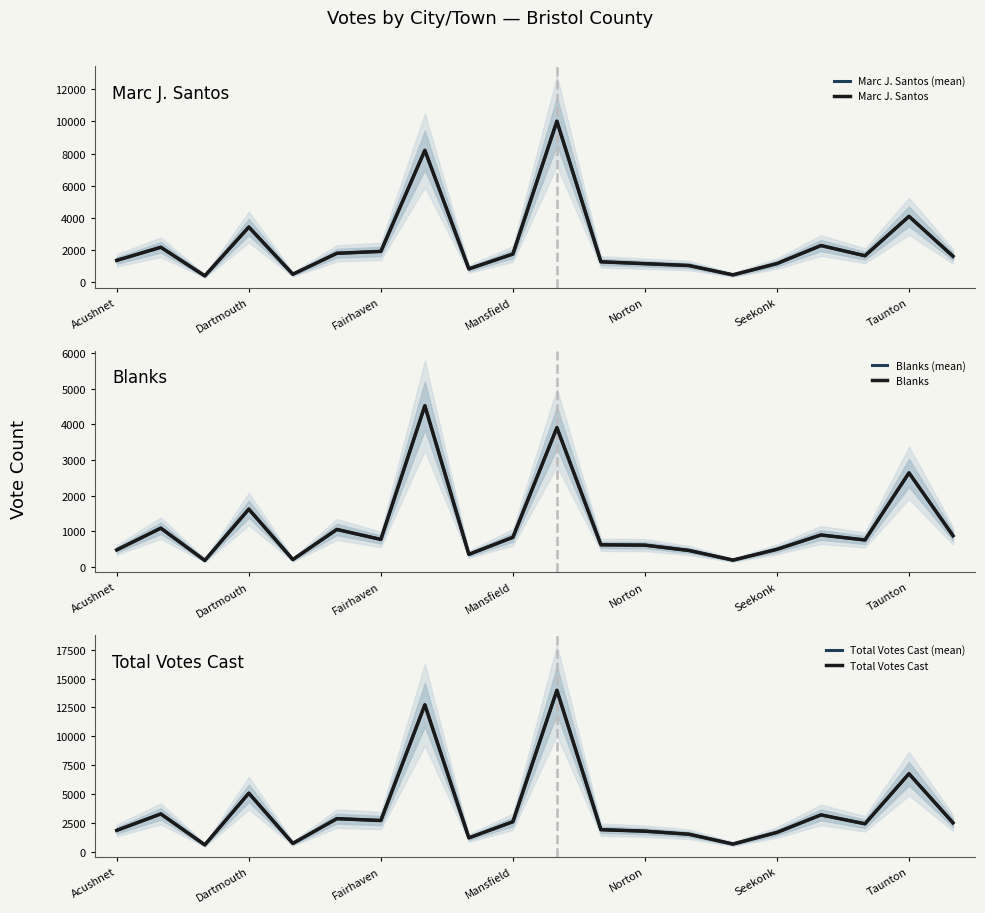

Reading left to right, list all the values displayed in this chart.

Marc J. Santos (mean): 1363	2178	400	3434	501	1802	1922	8201	834	1757	10011	1274	1158	1043	463	1165	2285	1650	4098	1619
Marc J. Santos: 1363	2178	400	3434	501	1802	1922	8201	834	1757	10011	1274	1158	1043	463	1165	2285	1650	4098	1619
Blanks (mean): 474	1084	178	1619	202	1048	768	4524	349	828	3908	617	607	458	187	490	893	752	2638	873
Blanks: 474	1084	178	1619	202	1048	768	4524	349	828	3908	617	607	458	187	490	893	752	2638	873
Total Votes Cast (mean): 1837	3262	578	5061	704	2851	2690	12725	1185	2585	13986	1896	1765	1501	650	1658	3178	2406	6748	2492
Total Votes Cast: 1837	3262	578	5061	704	2851	2690	12725	1185	2585	13986	1896	1765	1501	650	1658	3178	2406	6748	2492